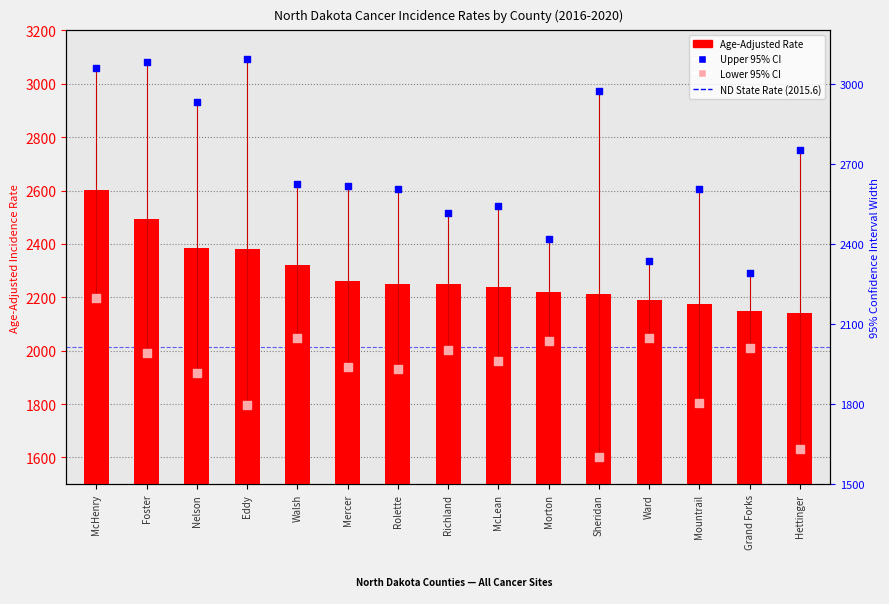

Is the value of Lower 95% CI at Grand Forks greater than the value of Upper 95% CI at Nelson?

No